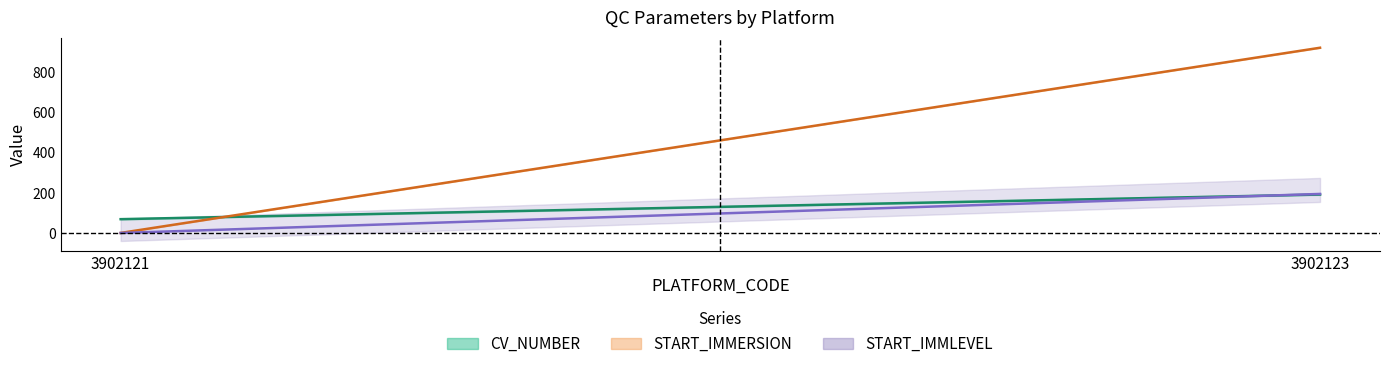

Is this an area chart (filled region under the line)?

No